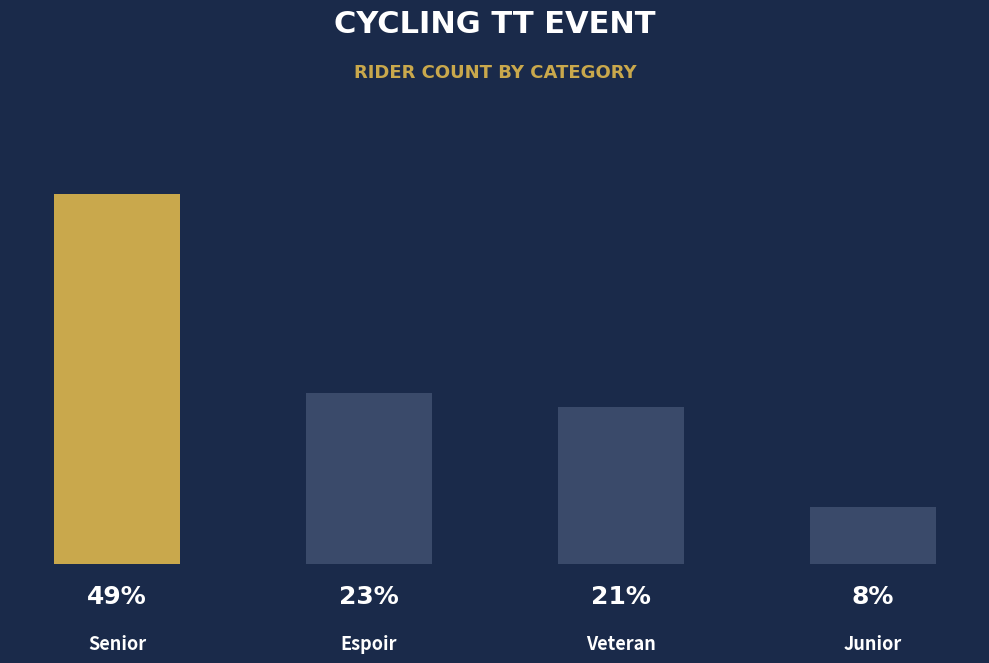

Rank the categories by value from highest to lowest.

Senior, Espoir, Veteran, Junior